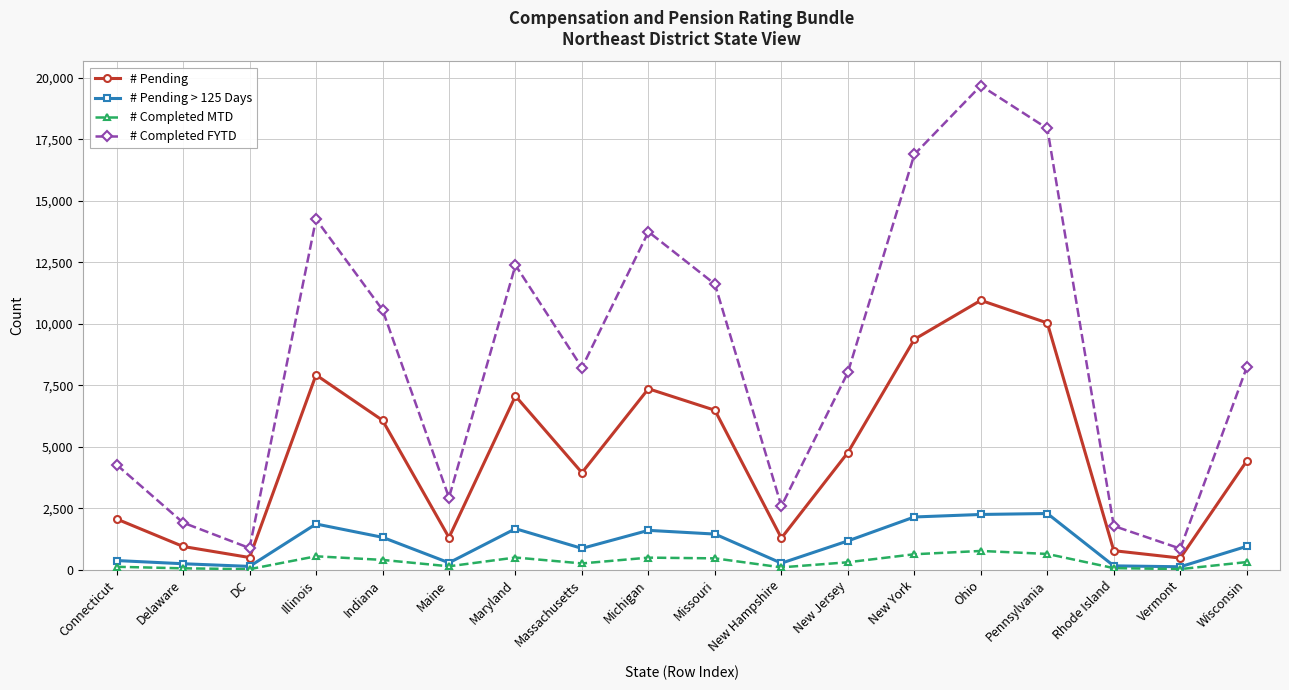

The value of # Pending at Wisconsin is 924. True or false?

False